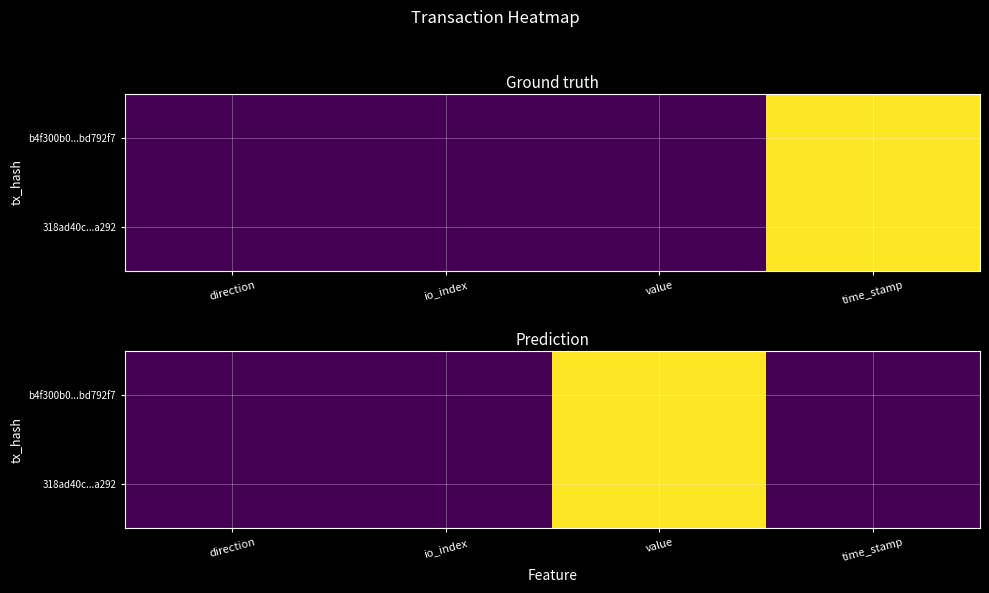

List the labels in order of 318ad40c...a292 value, largest first.

value, direction, io_index, time_stamp